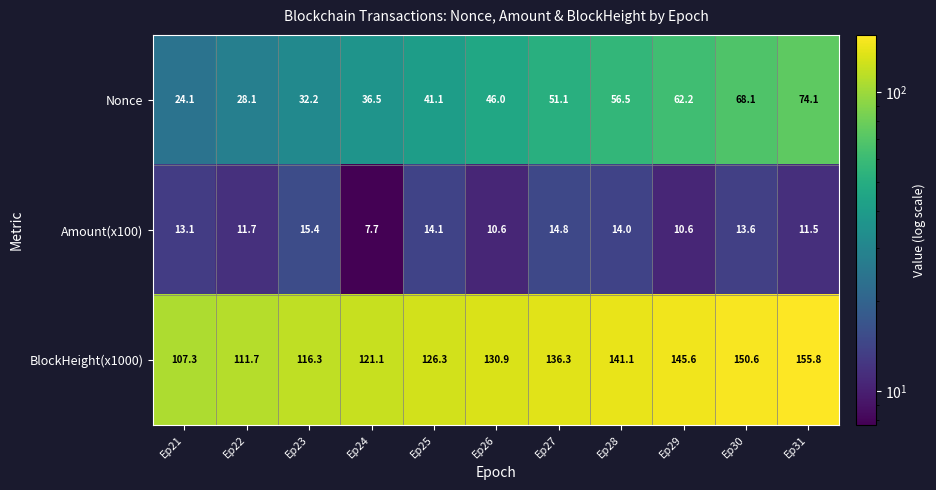

Between Ep28 and Ep30, which series saw the biggest shift?

Nonce